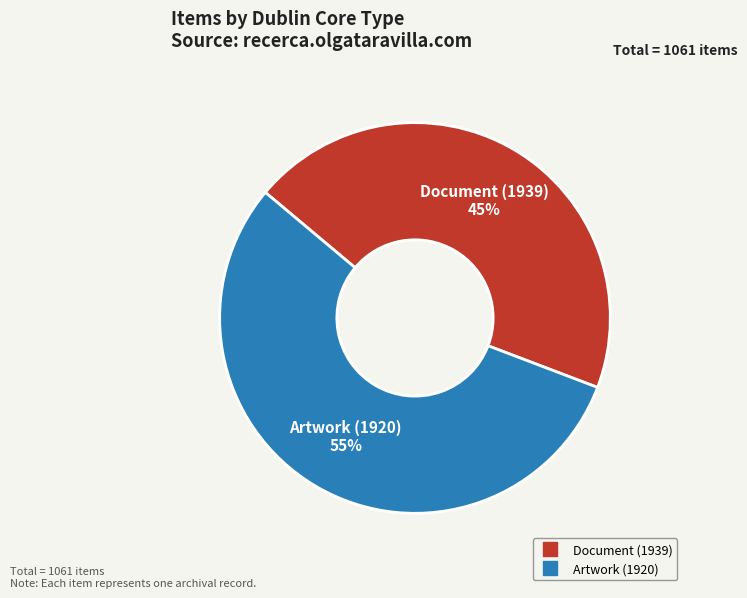

Combined, do Artwork (1920) and Document (1939) account for over 50%?

Yes